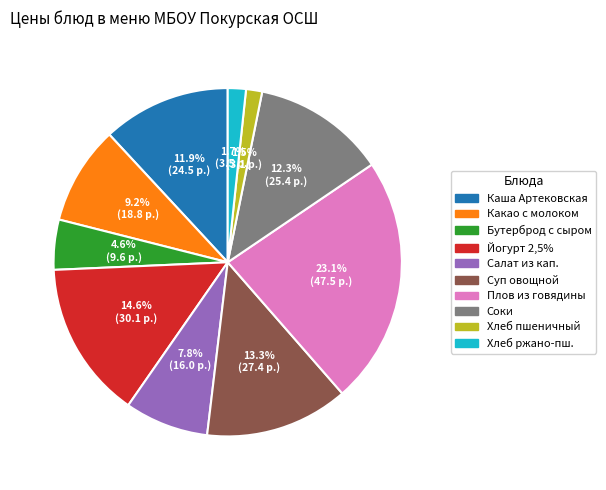

Does any single category account for the majority?

No